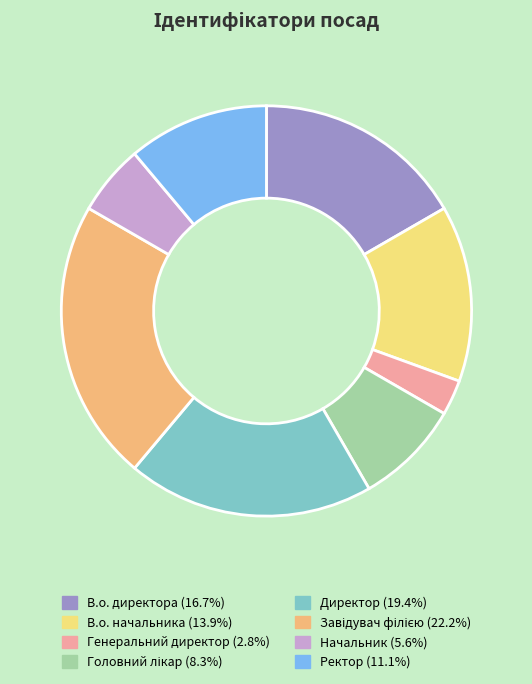

Which slice is the smallest?

Генеральний директор